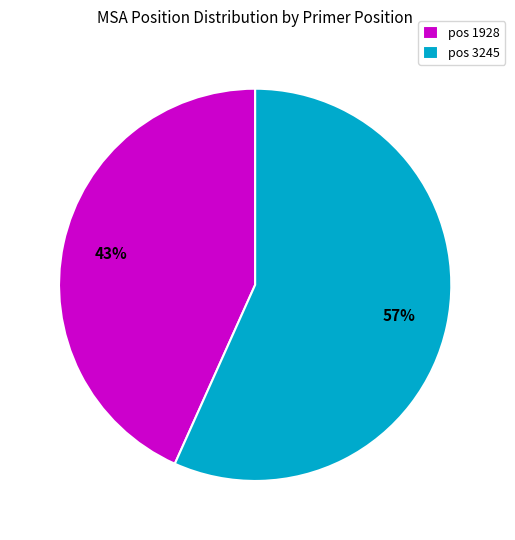

What percentage is the pos 3245 slice, to the nearest percent?

57%